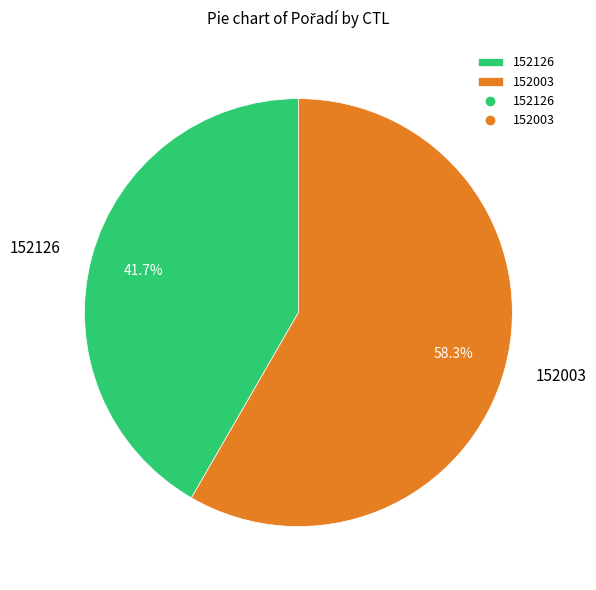

The 152003 slice represents 58% of the pie. True or false?

True